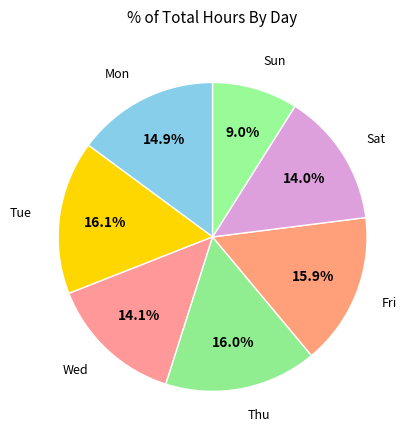

How many slices are in this pie chart?

7